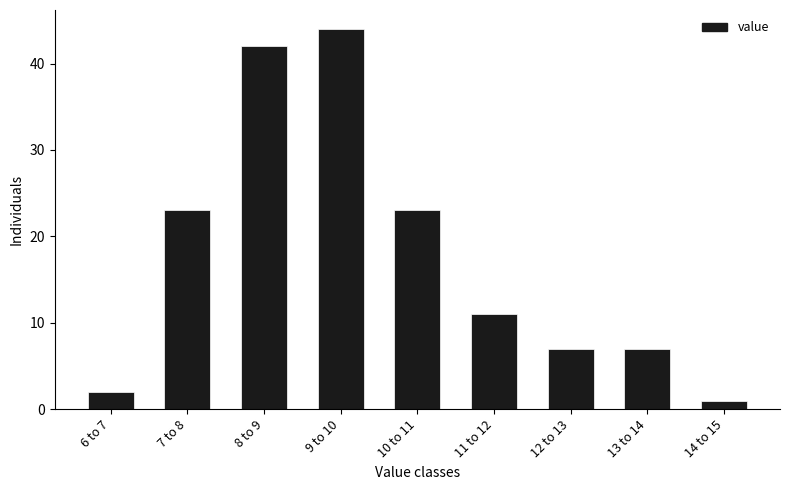

Reading left to right, what are all the values shown in this chart?

6 to 7=2	7 to 8=23	8 to 9=42	9 to 10=44	10 to 11=23	11 to 12=11	12 to 13=7	13 to 14=7	14 to 15=1